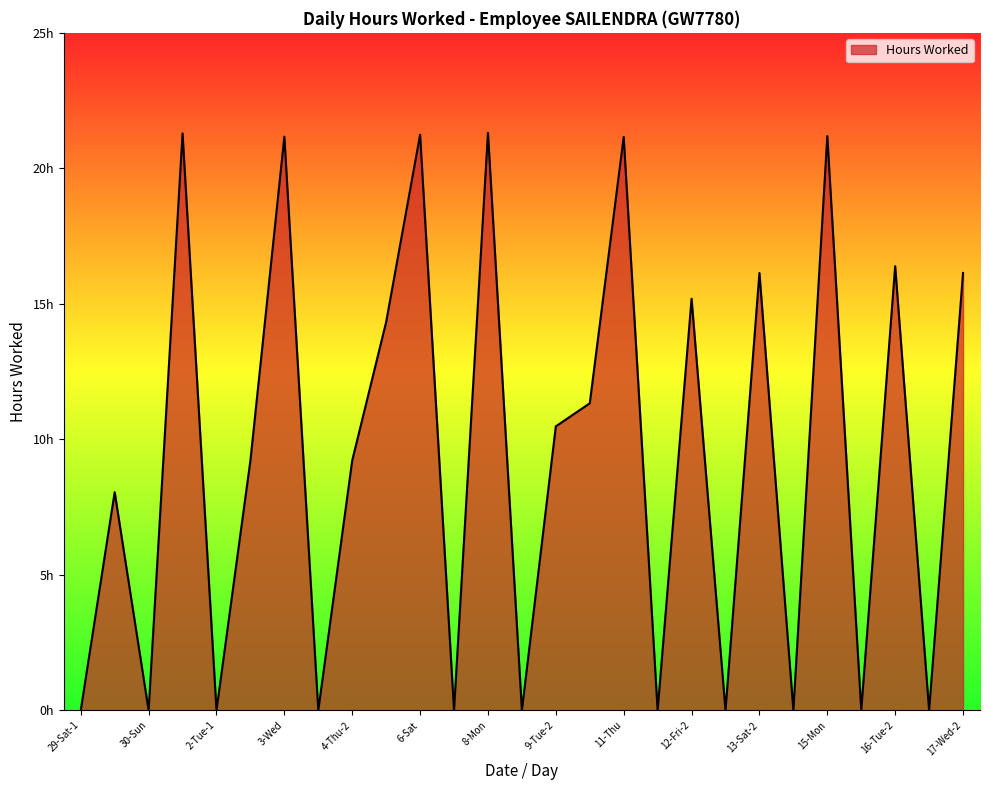

Reading right to left, list all the values displayed in this chart.

16.1	0.0	16.4	0.0	21.2	0.0	16.1	0.0	15.2	0.0	21.2	11.3	10.5	0.0	21.3	0.0	21.2	14.3	9.2	0.0	21.2	9.2	0.0	21.3	0.0	8.1	0.0